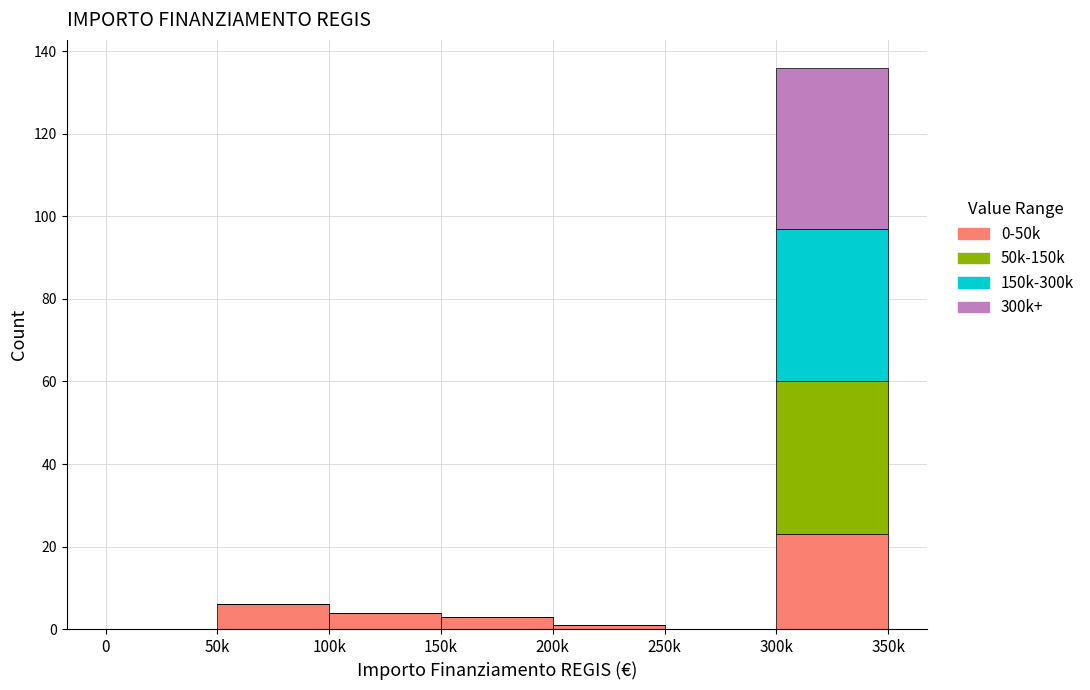

Reading left to right, what are the values for 0-50k?

0=0	50k=6	100k=4	150k=3	200k=1	250k=0	300k=23